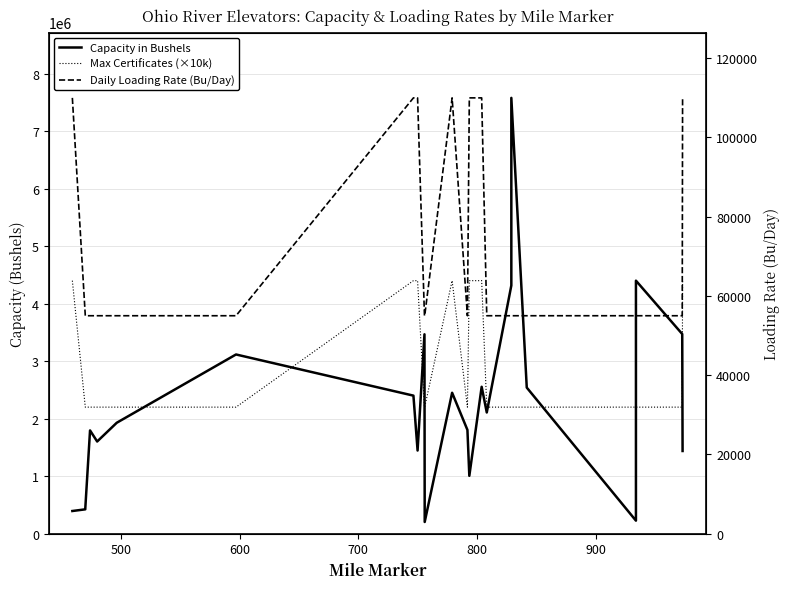

True or false: Daily Loading Rate (Bu/Day) has more than 1 interior local peaks.

False